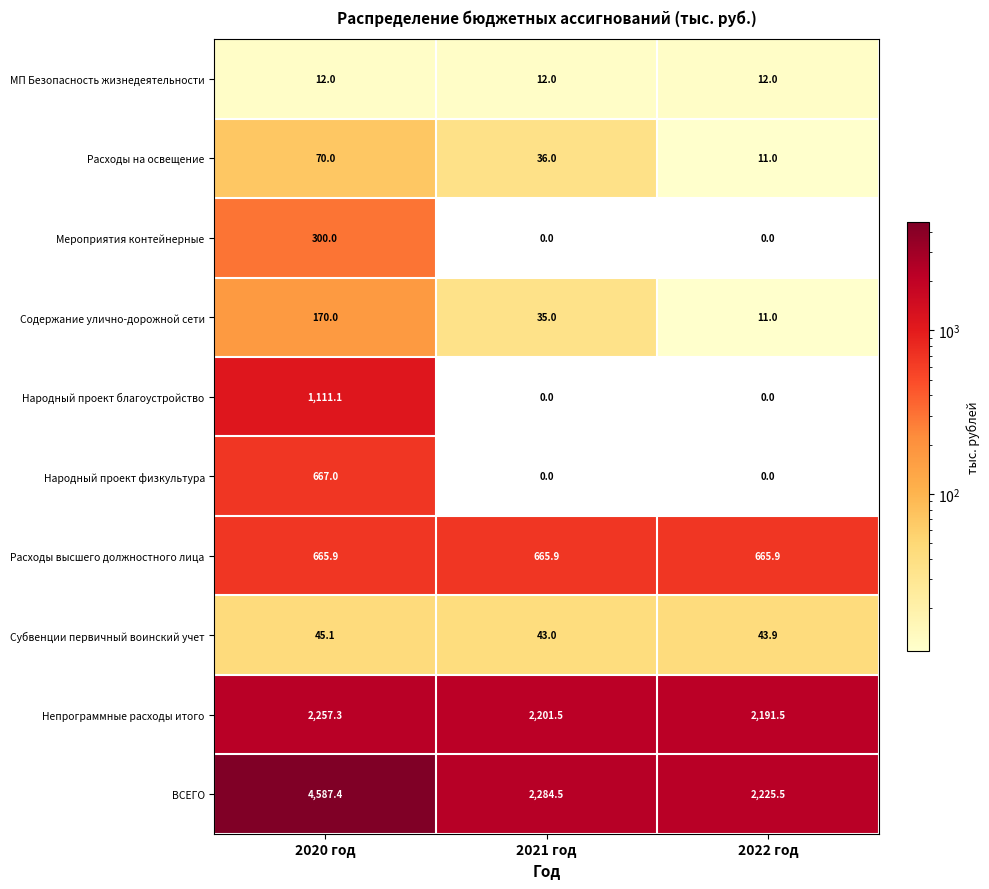

What is the difference between the ВСЕГО values at 2020 год and 2021 год?

2302.9